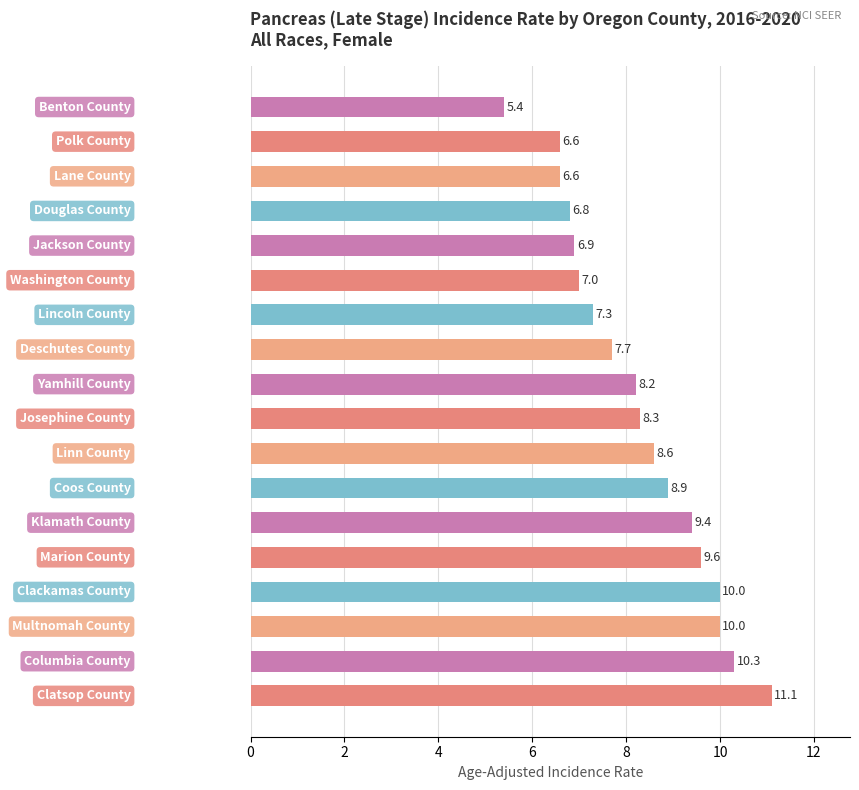

What is the value of the 11th bar from the top?

8.6